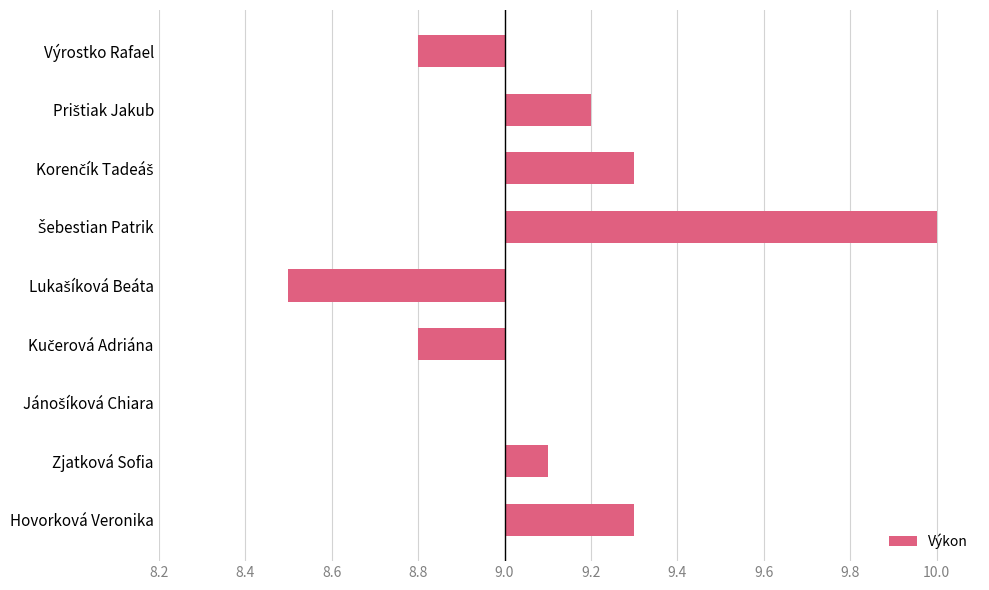

Are the bars grouped side by side (vs. stacked)?

No